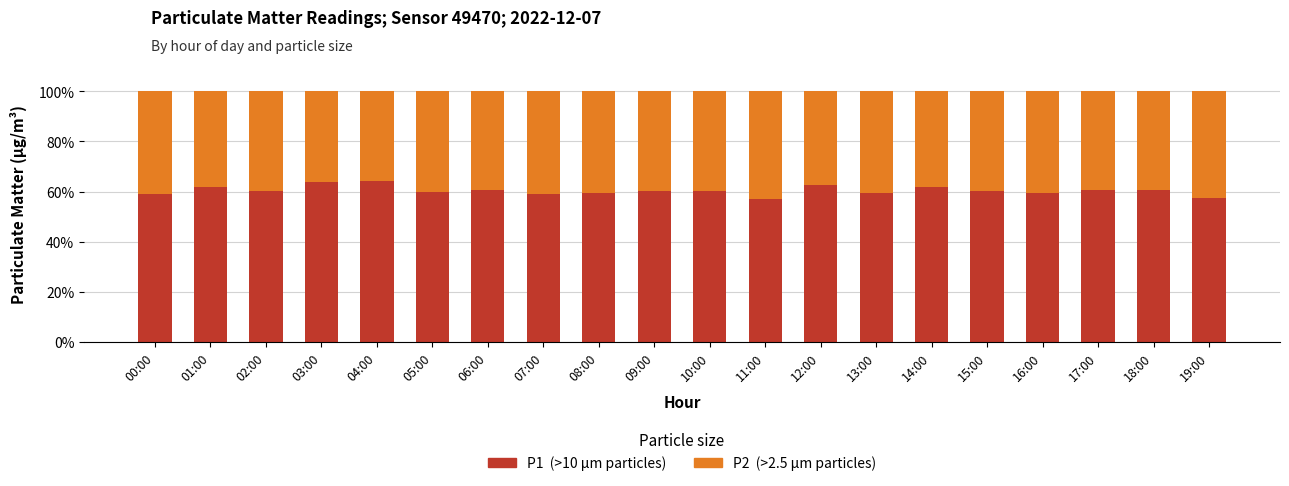

How many bars are there in total?

20